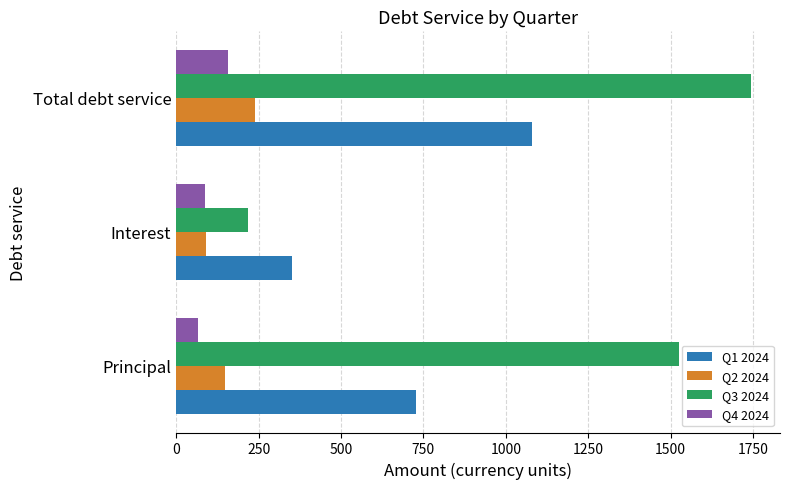

How many data points in Q4 2024 are above 88?

2